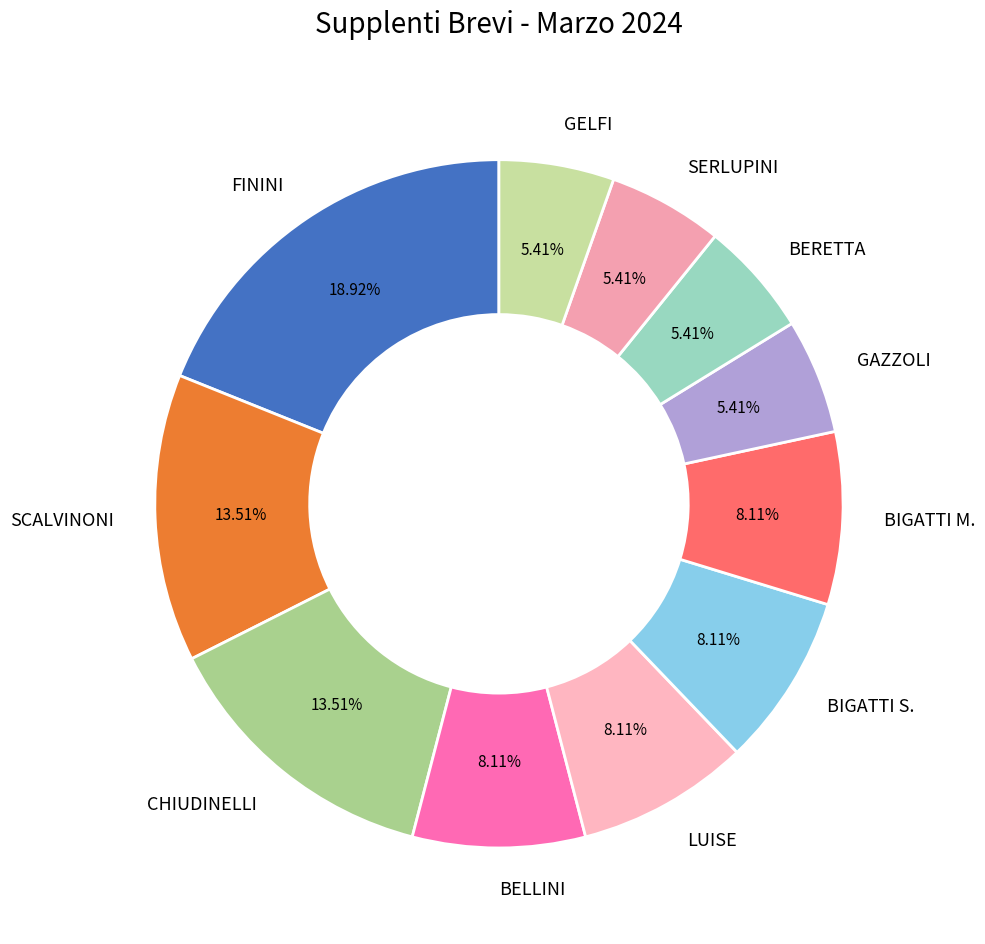

Does SERLUPINI represent more than half of the total?

No